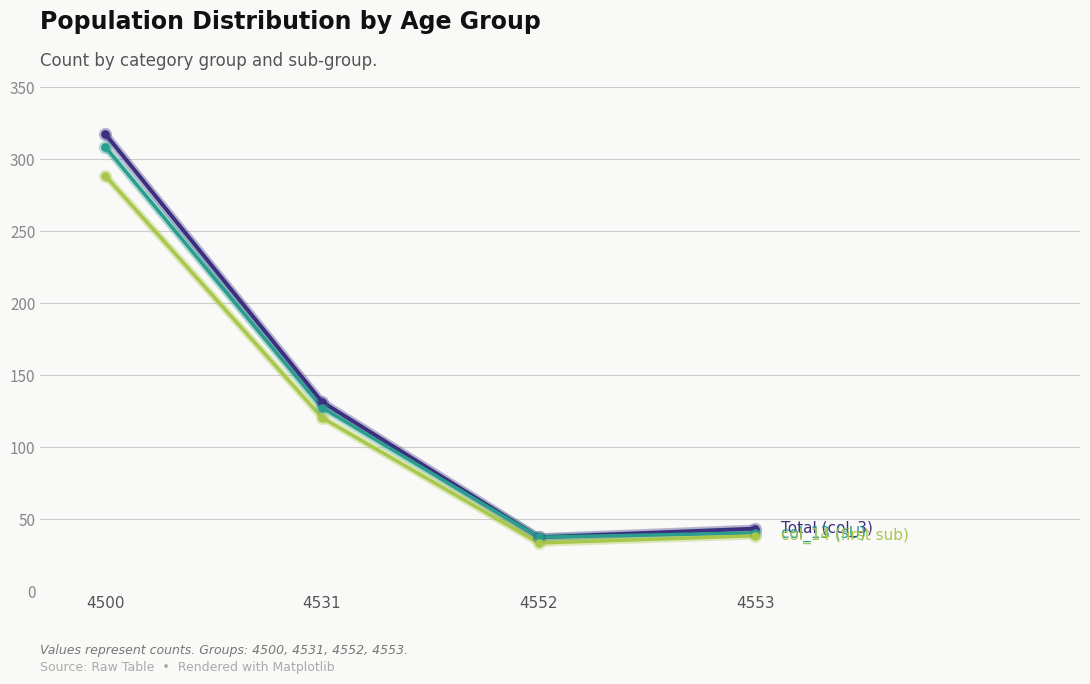

What is the spread (max minus min) of values at 4500?

29